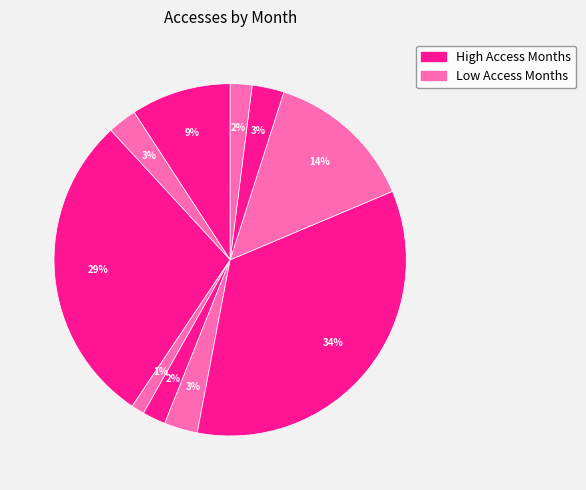

How many segments does this pie chart have?

10